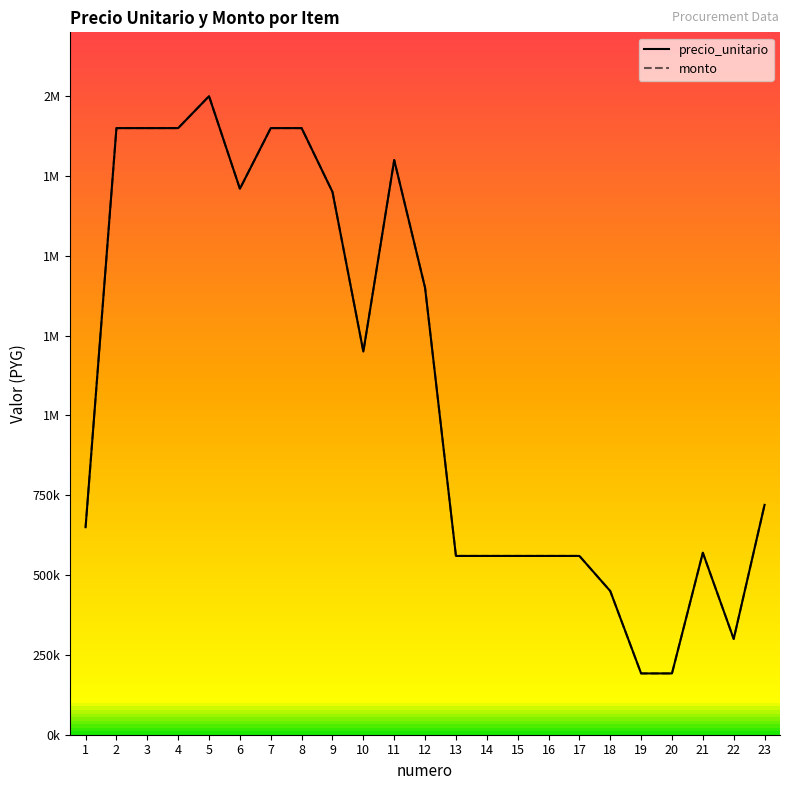

Is it true that precio_unitario equals 254946 at 19?

False